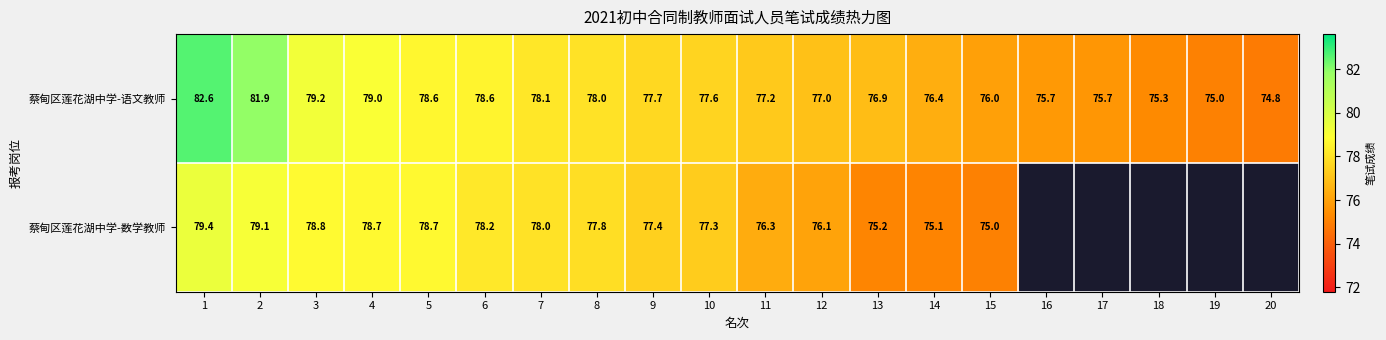

Rank the series at 15 from lowest to highest value.

蔡甸区莲花湖中学-数学教师, 蔡甸区莲花湖中学-语文教师